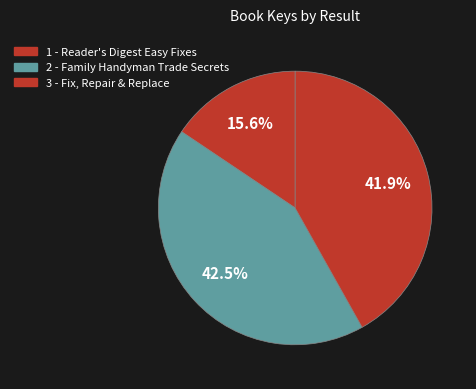

What is the largest slice in the pie chart?

2 - Family Handyman Trade Secrets